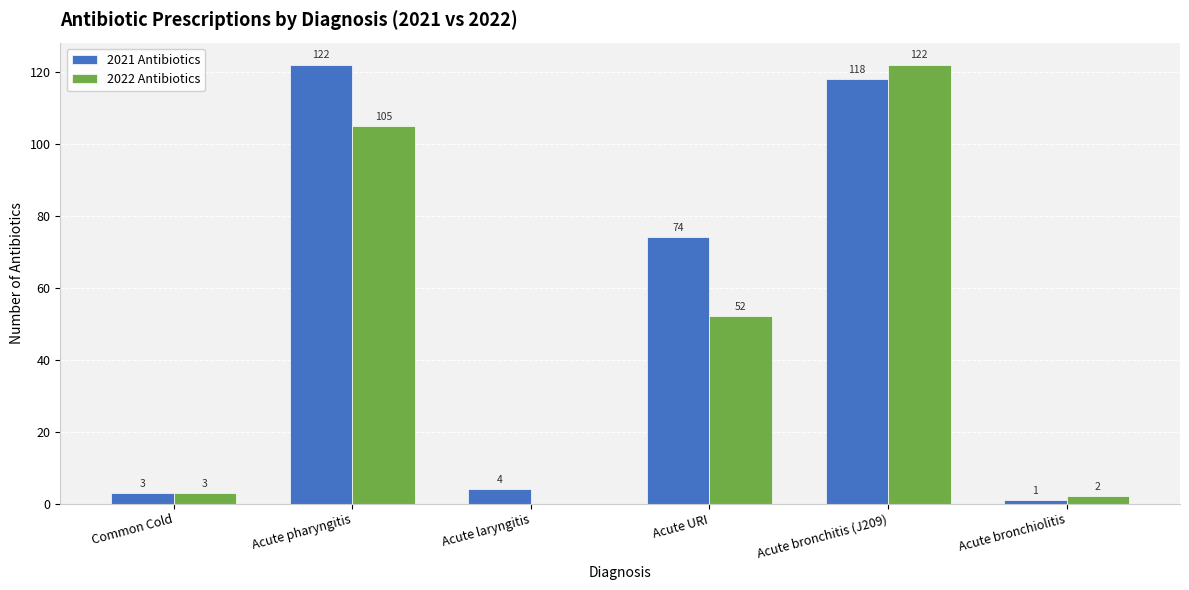

What are all the series names shown in the legend?

2021 Antibiotics, 2022 Antibiotics